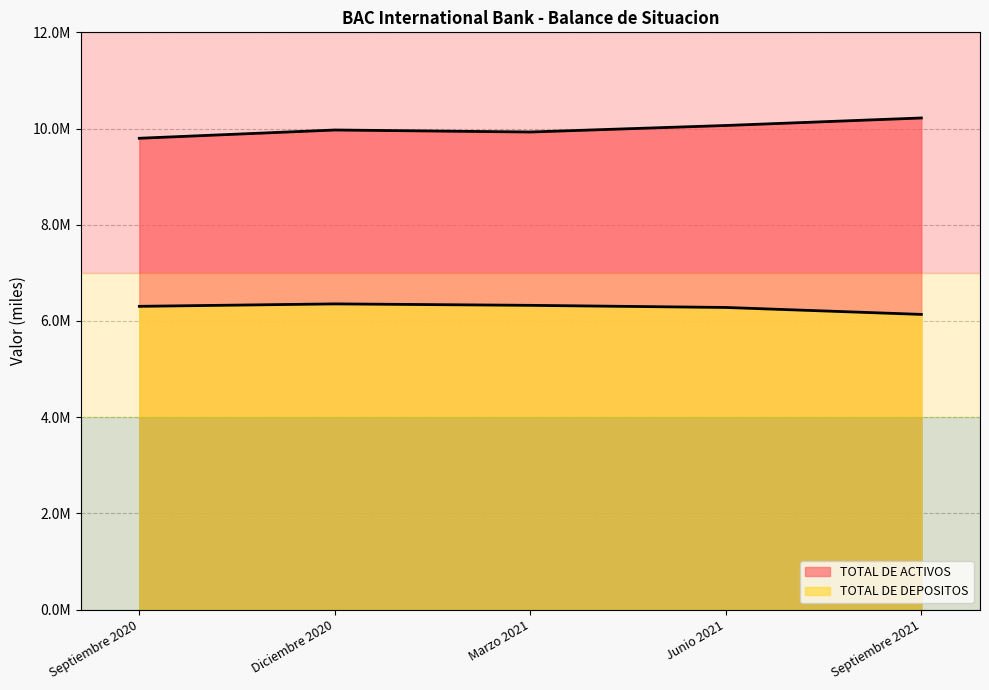

What is the value of the TOTAL DE ACTIVOS point at the 1st from the left?

9798078.9